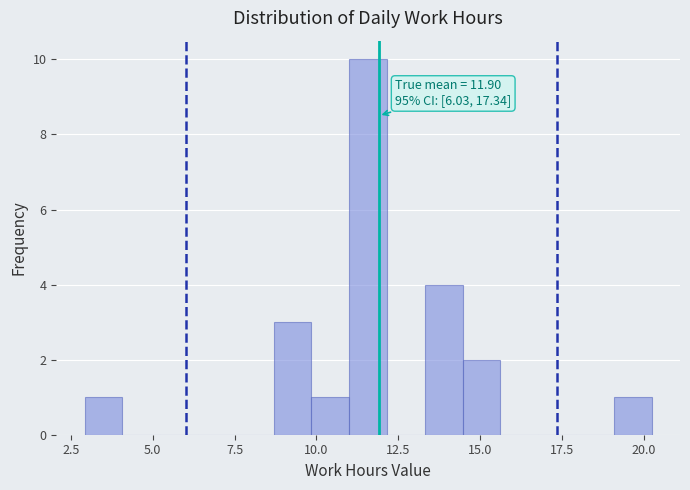

Read against the x-axis, roughly where is the centre of the tallest bar?

11.5